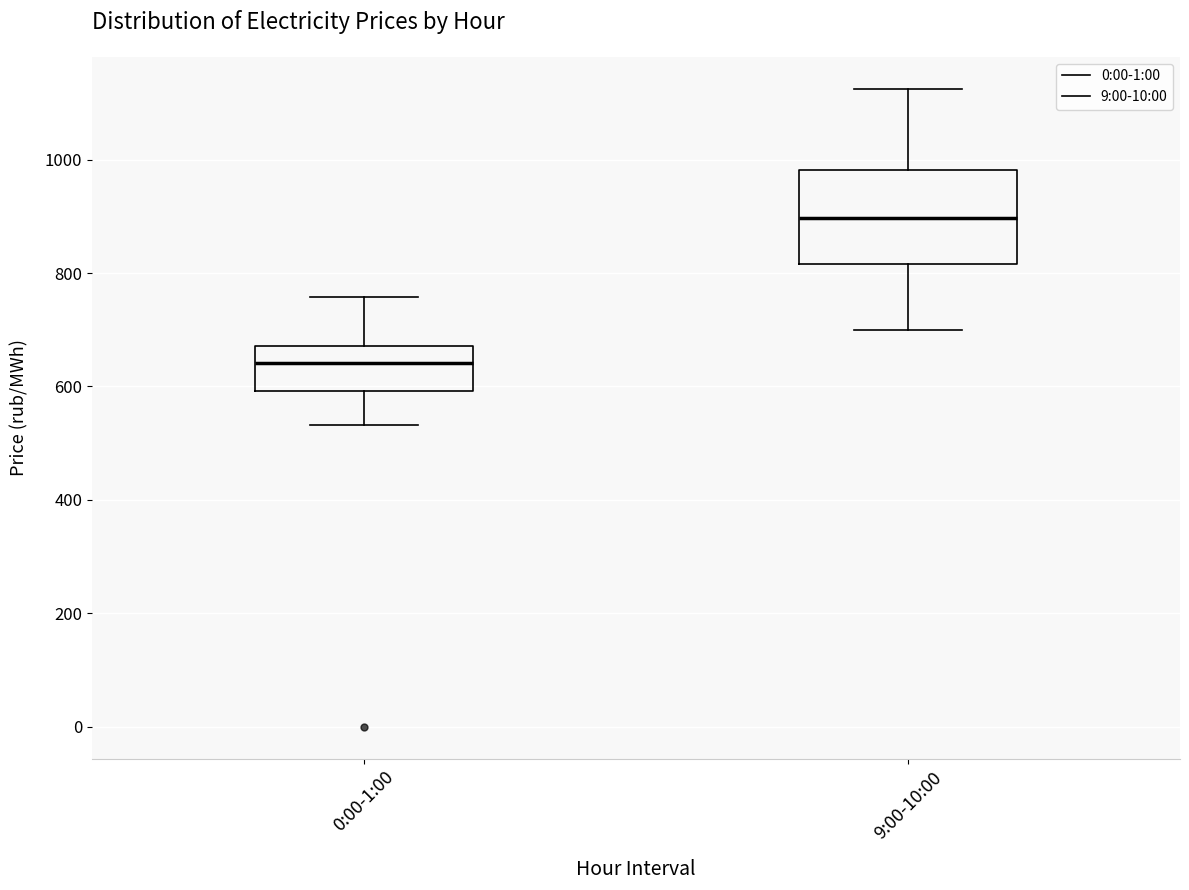

Which box has the highest median line?

9:00-10:00